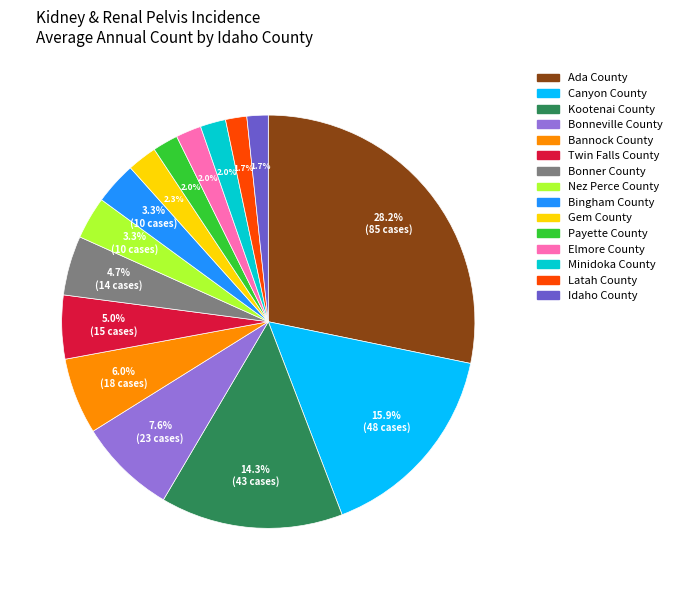

Which has a higher value, Bingham County or Idaho County?

Bingham County